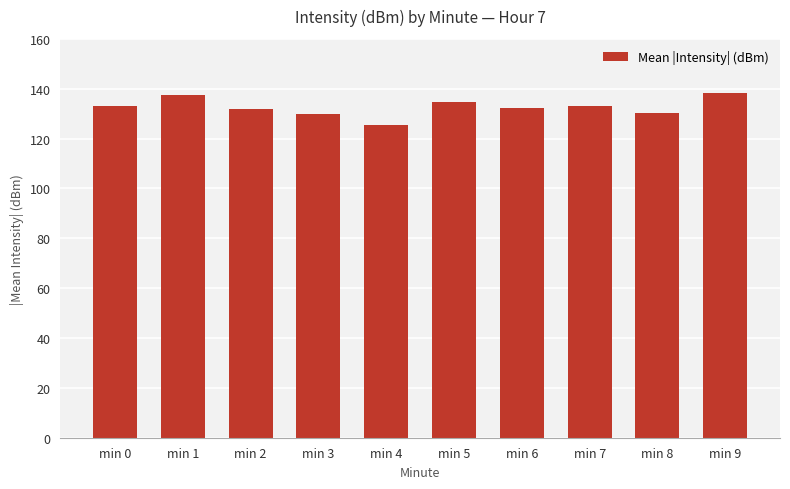

What is the change in value from min 4 to min 5?

+9.5